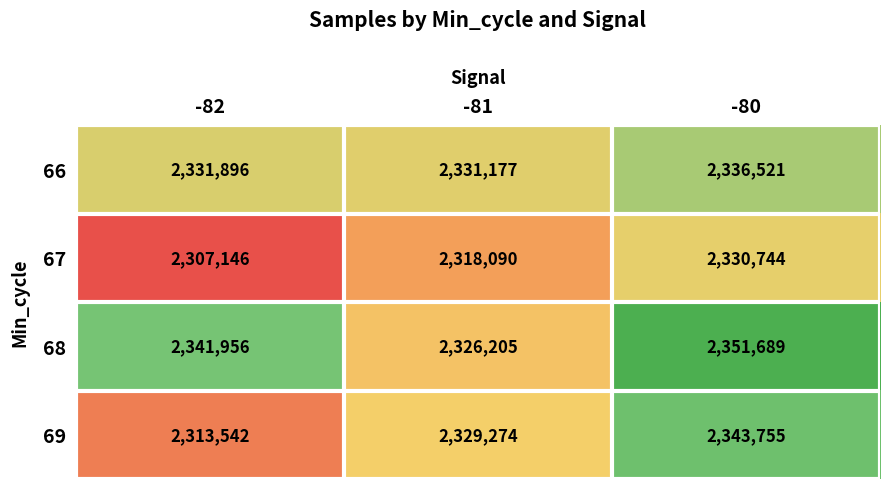

How many series are shown in this chart?

4